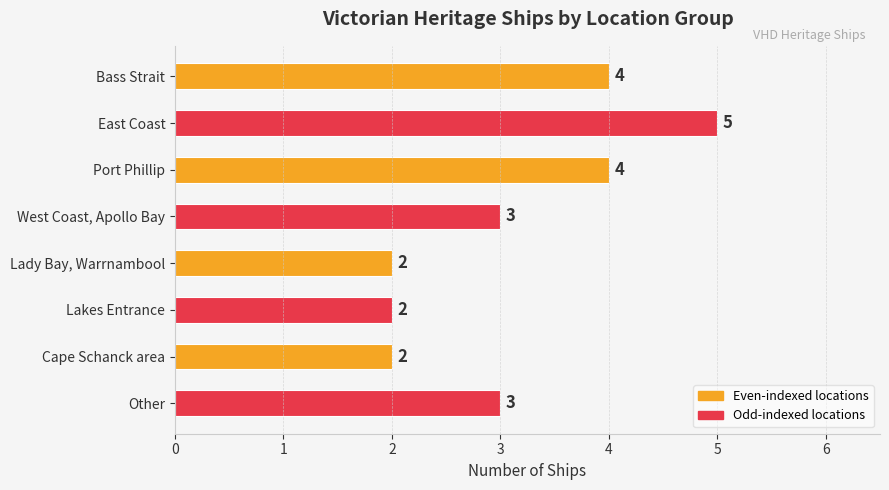

Approximately how many times larger is the value at Lakes Entrance compared to Port Phillip?

0.5